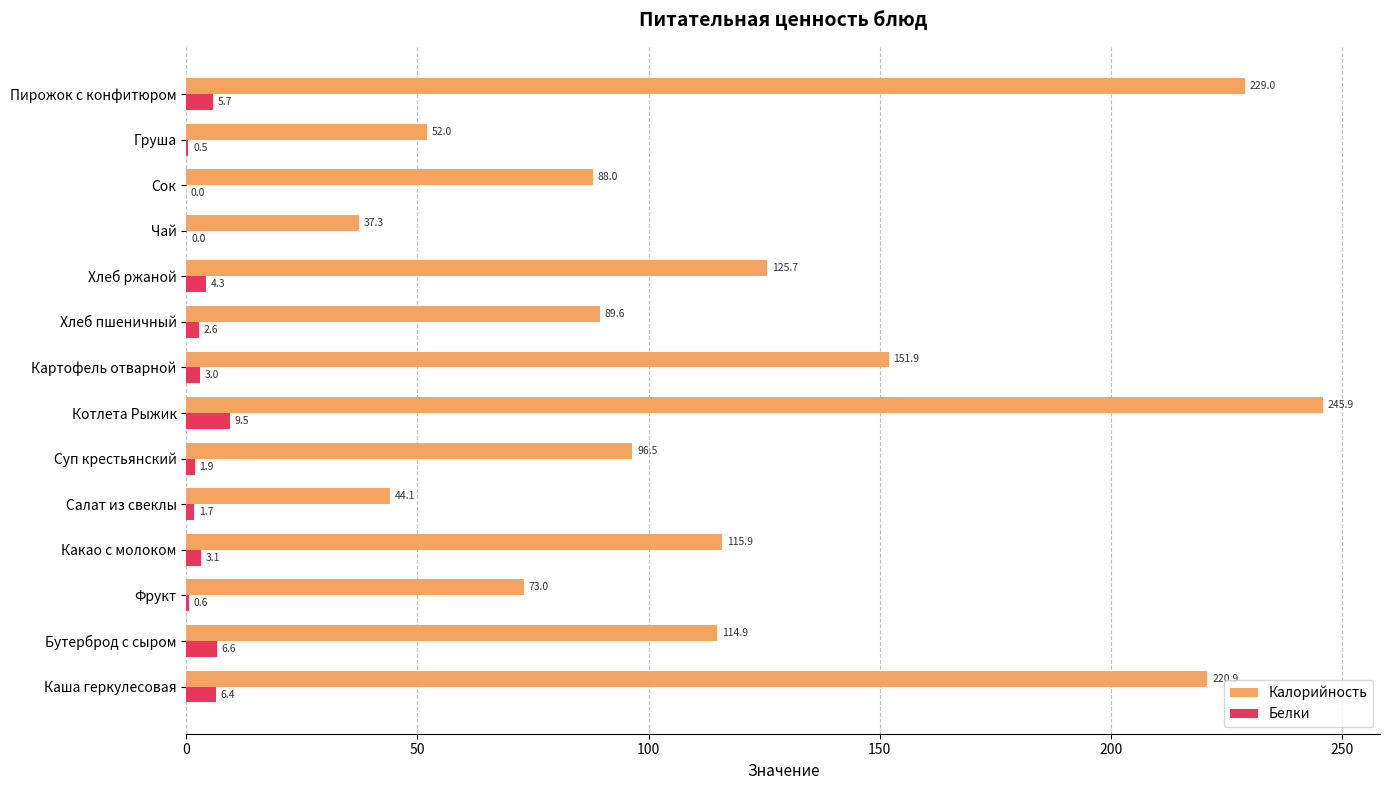

Which series changed the most between Картофель отварной and Груша?

Калорийность